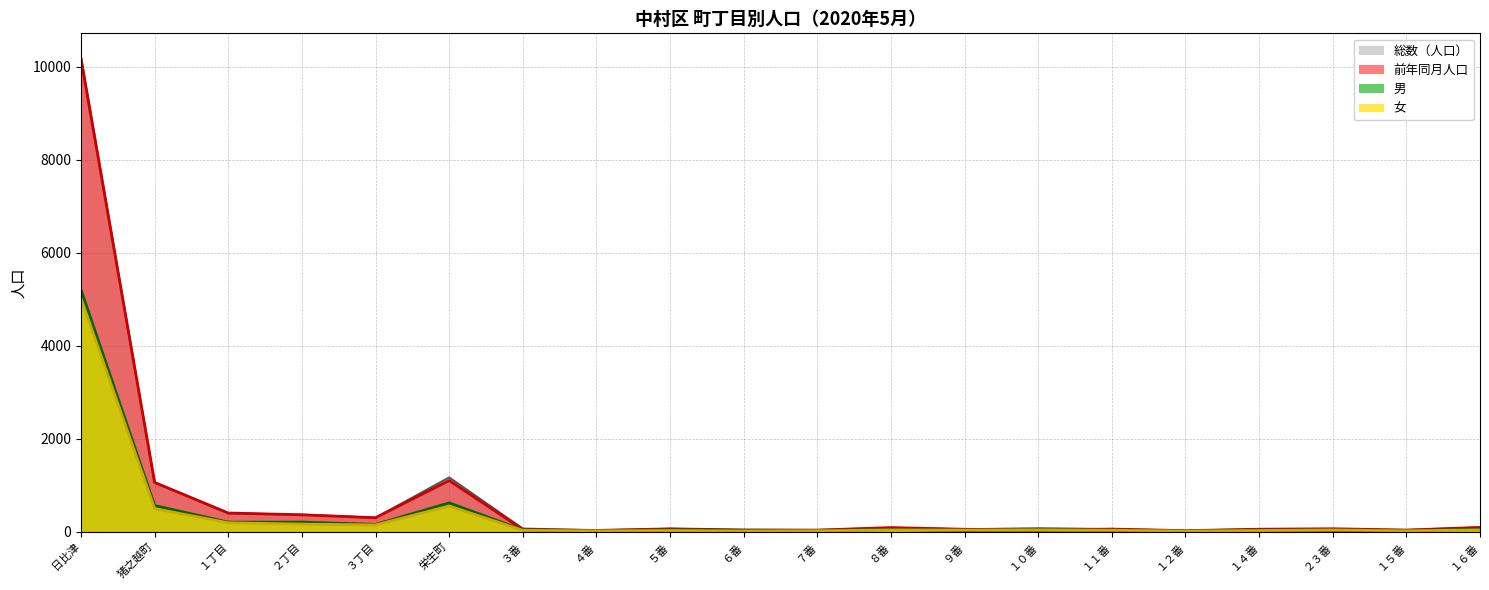

The value of 女 at １４番 is 22. True or false?

True